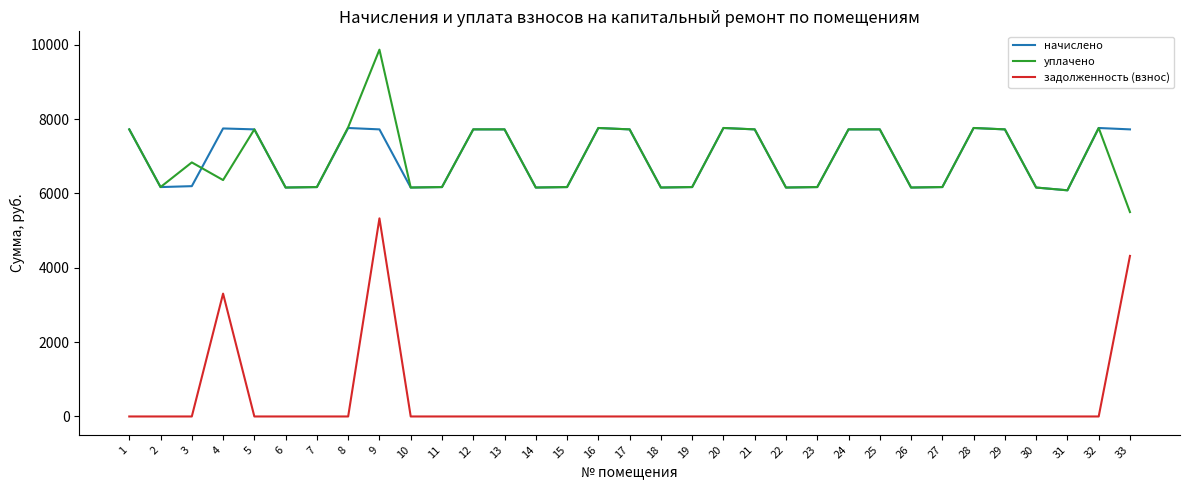

Does the chart display data point markers on the line(s)?

No